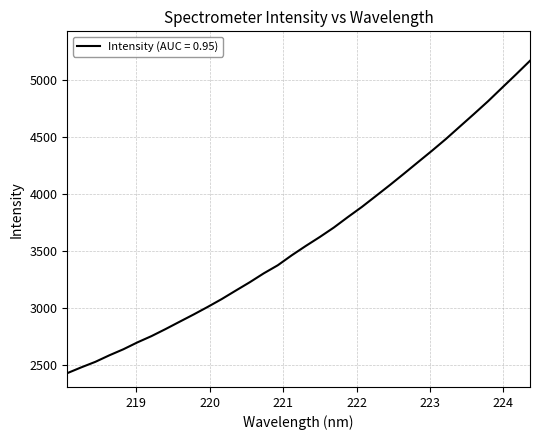

How many lines are shown in the chart?

1